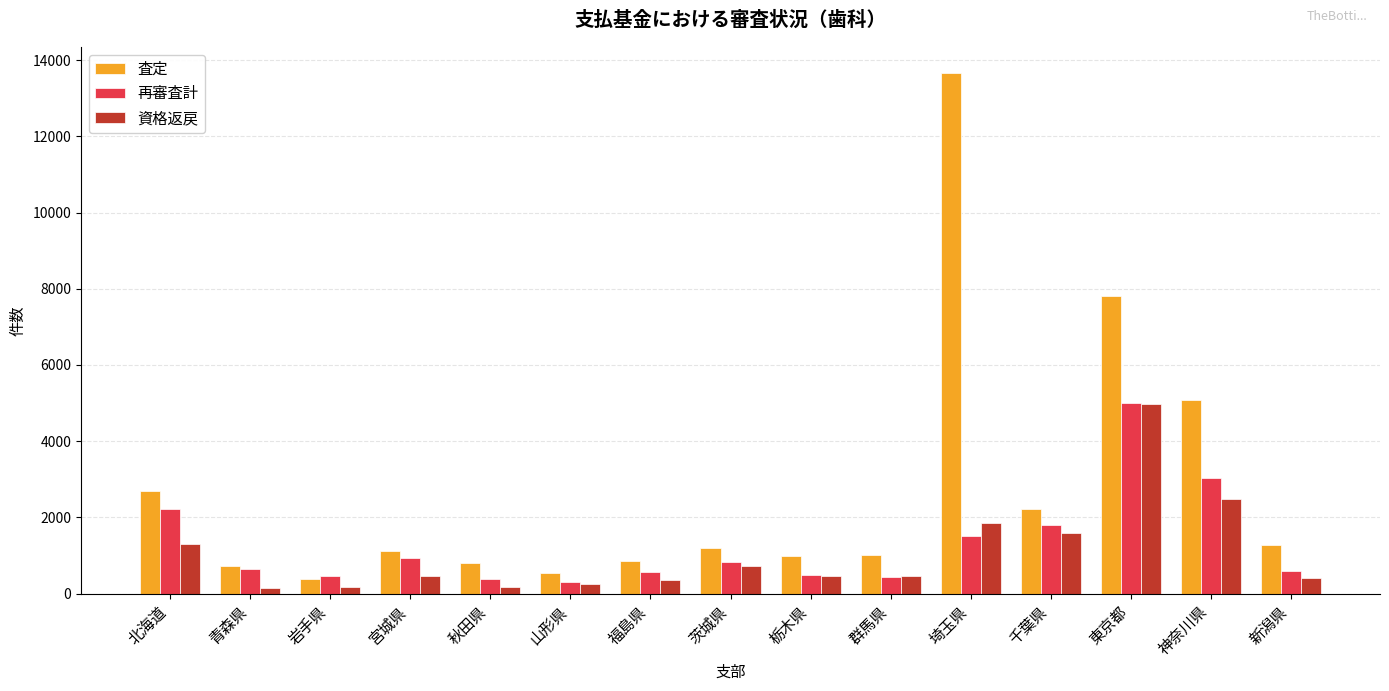

What is the difference between the maximum and minimum values in the 査定 series?

13270